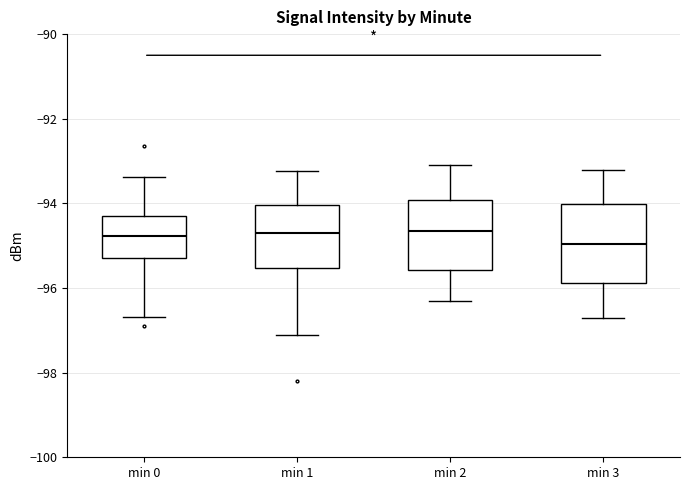

Where is the upper edge of the box for min 2 on the y-axis? The values are not printed on the chart, so give them approximately, as read against the axis.

-94.0